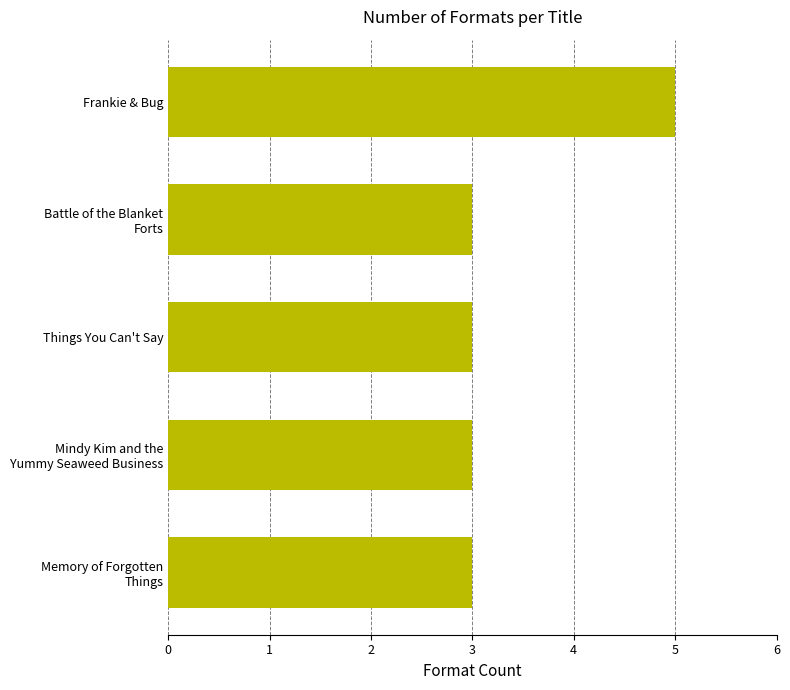

Is it true that the value at Things You Can't Say is 5?

False